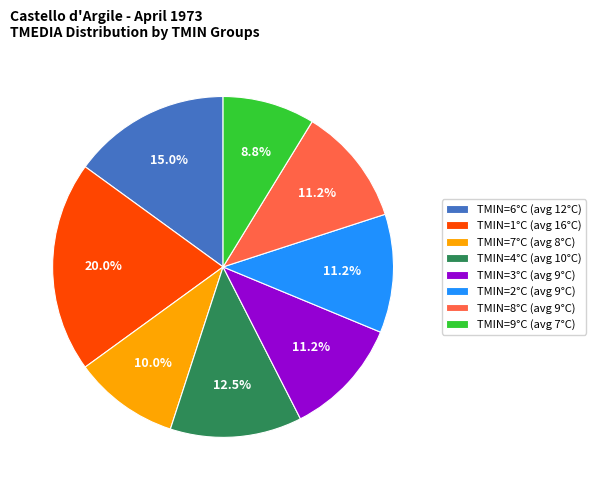

How many segments does this pie chart have?

8